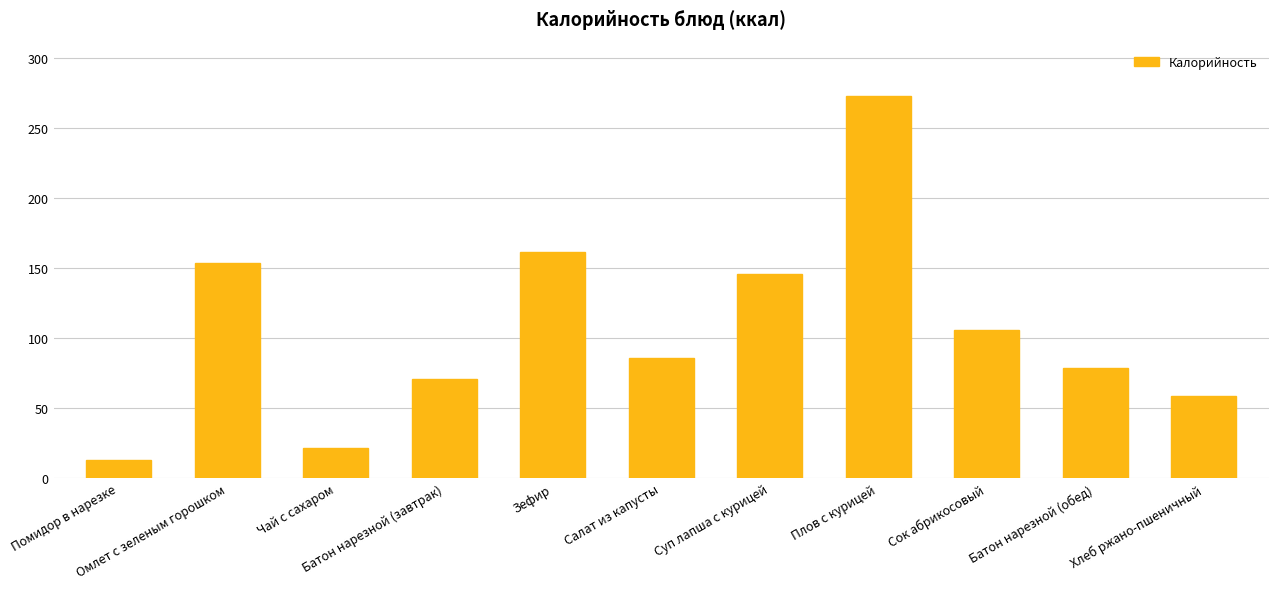

How many values exceed 85?

6